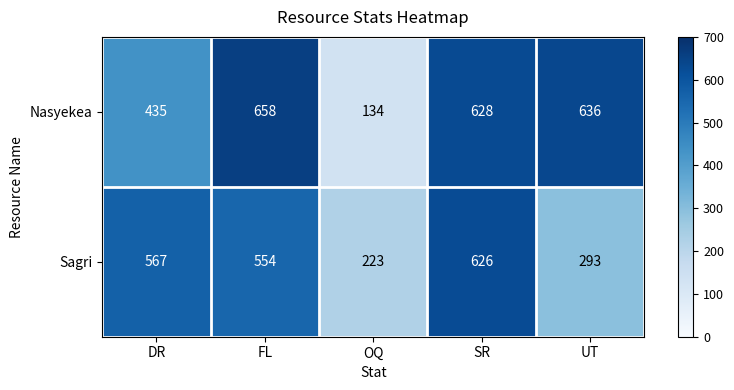

List the series in order of their peak value, highest first.

Nasyekea, Sagri